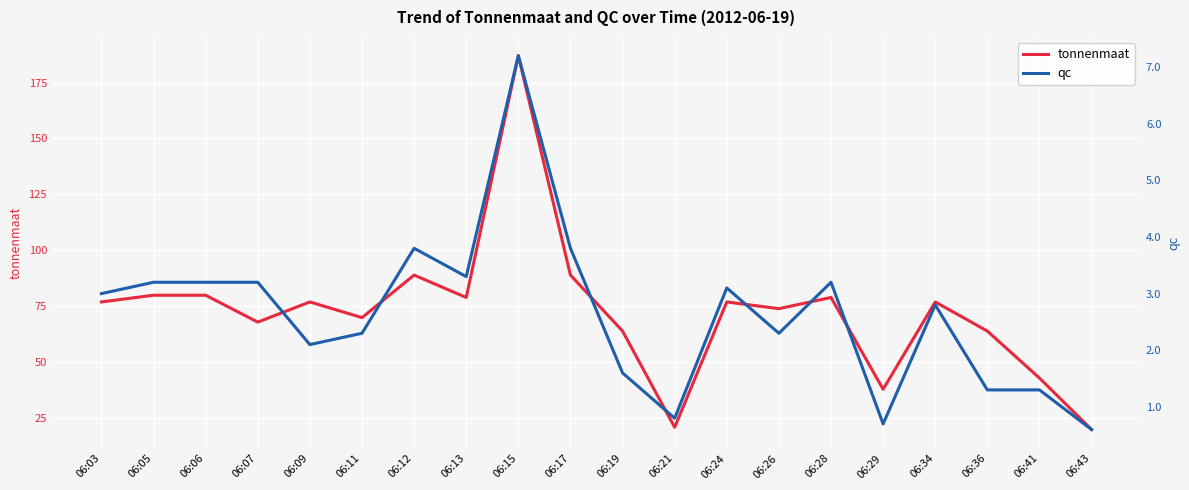

What is the sum of the qc values at 06:15 and 06:12?

11.0